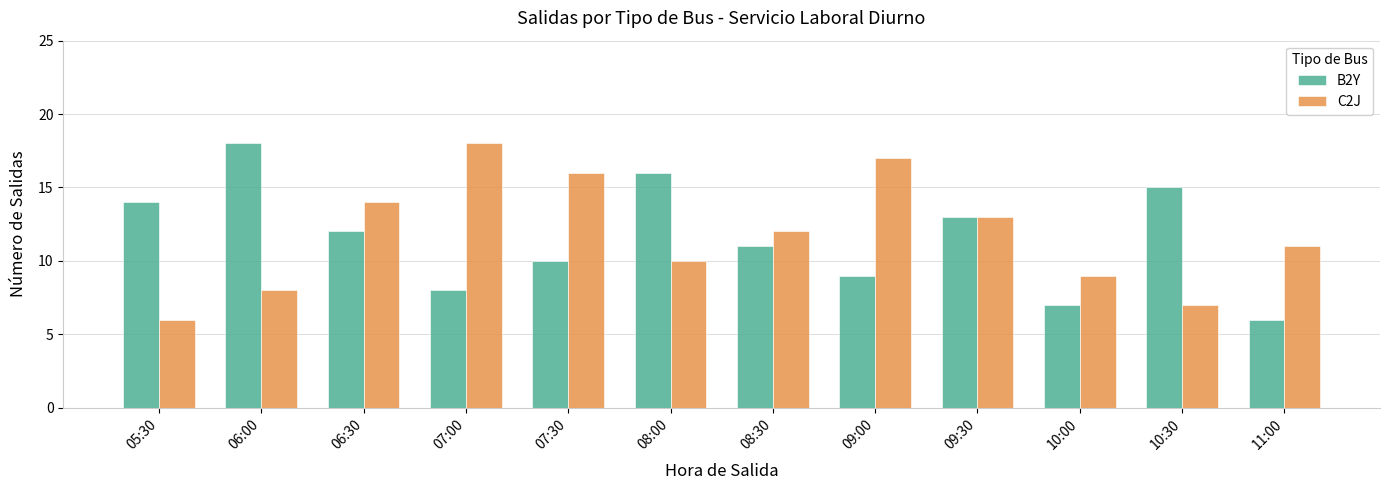

What is the difference between the second highest and second lowest values in the B2Y series?

9